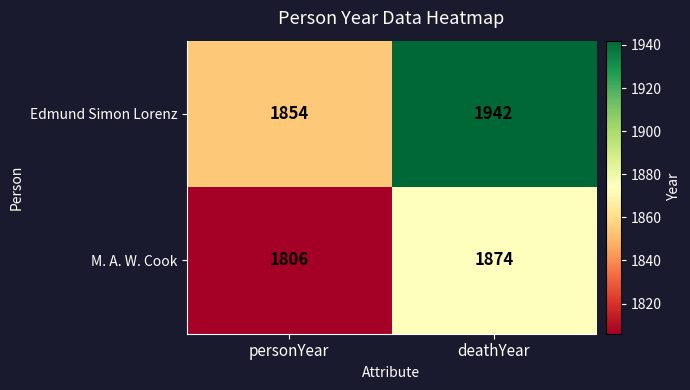

Where is Edmund Simon Lorenz nearest to the value 1898?

personYear